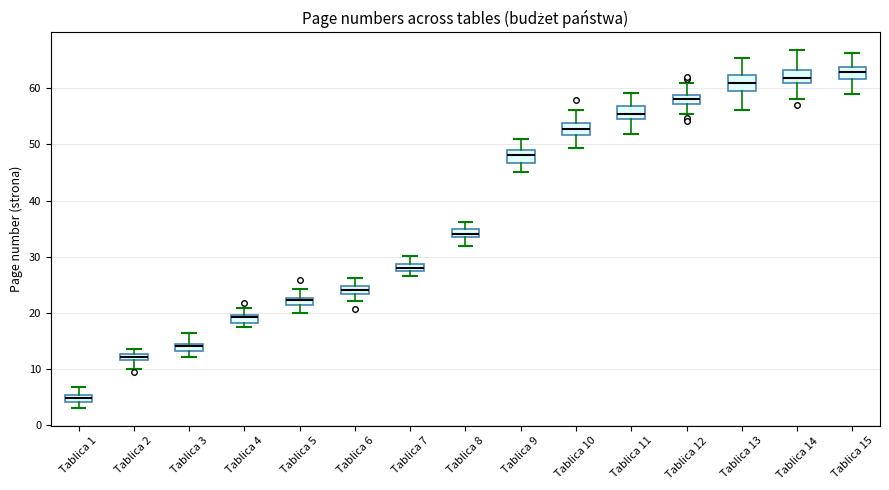

Where does the median line of the box for Tablica 8 sit on the y-axis? The values are not printed on the chart, so give them approximately, as read against the axis.

34